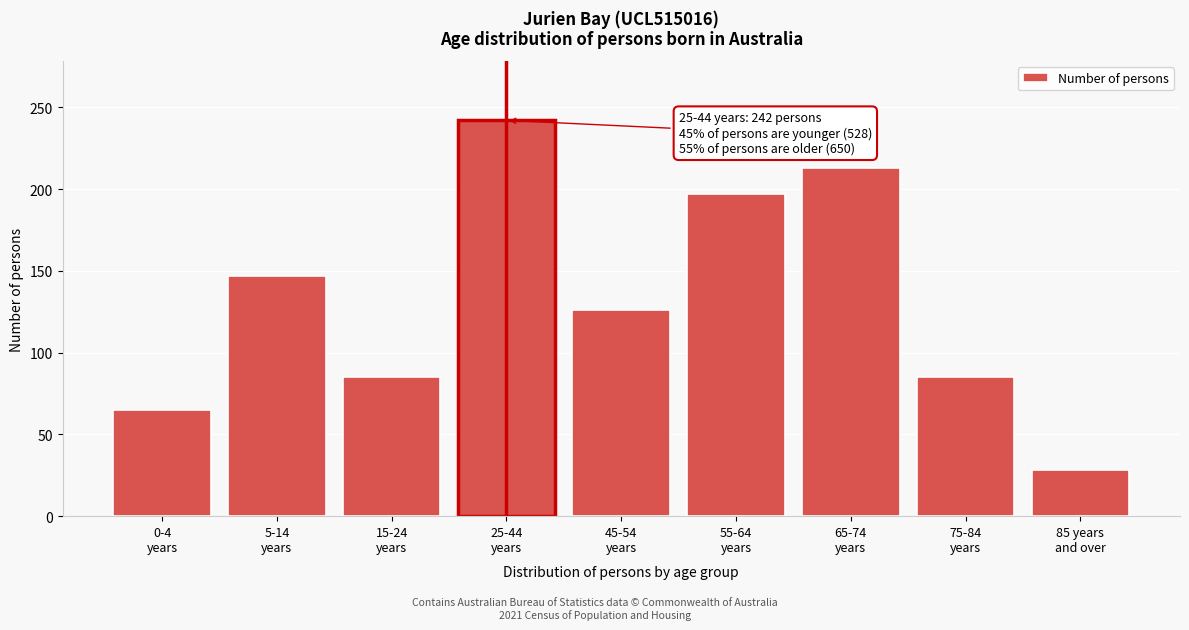

Reading left to right, extract all data points from this chart.

65	147	85	242	126	197	213	85	28